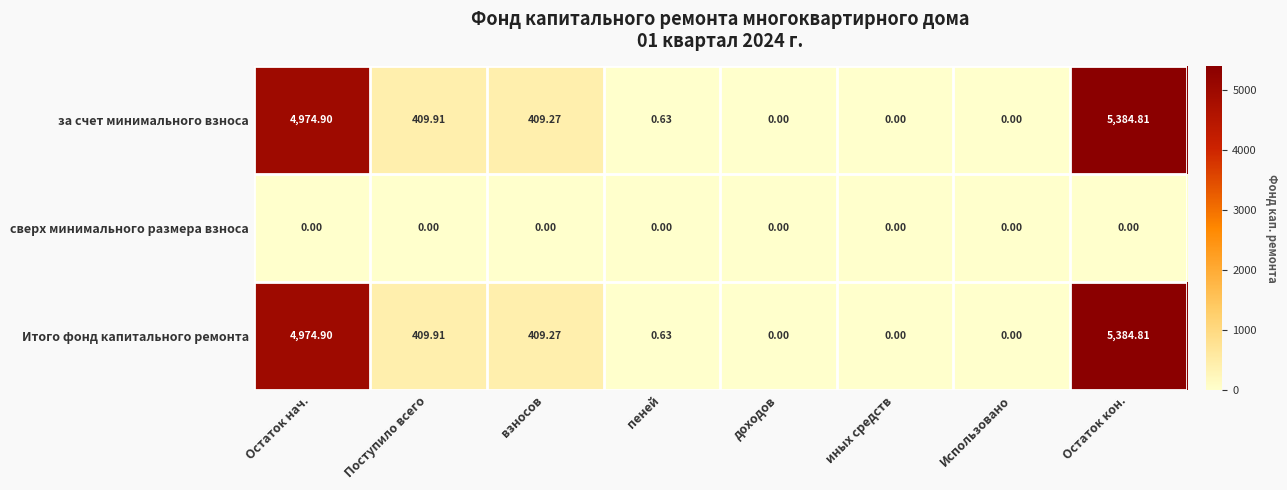

At which label does за счет минимального взноса first exceed 409?

Остаток нач.